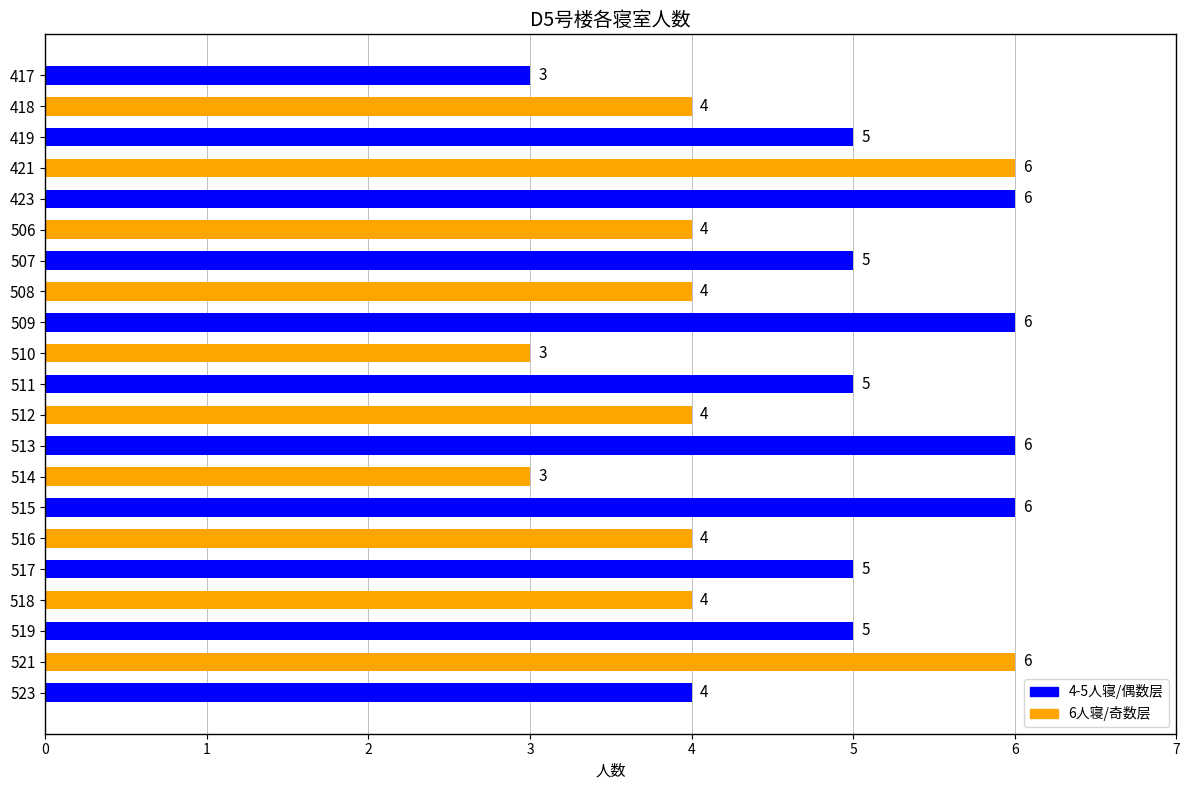

Is it true that the value at 419 is 5?

True